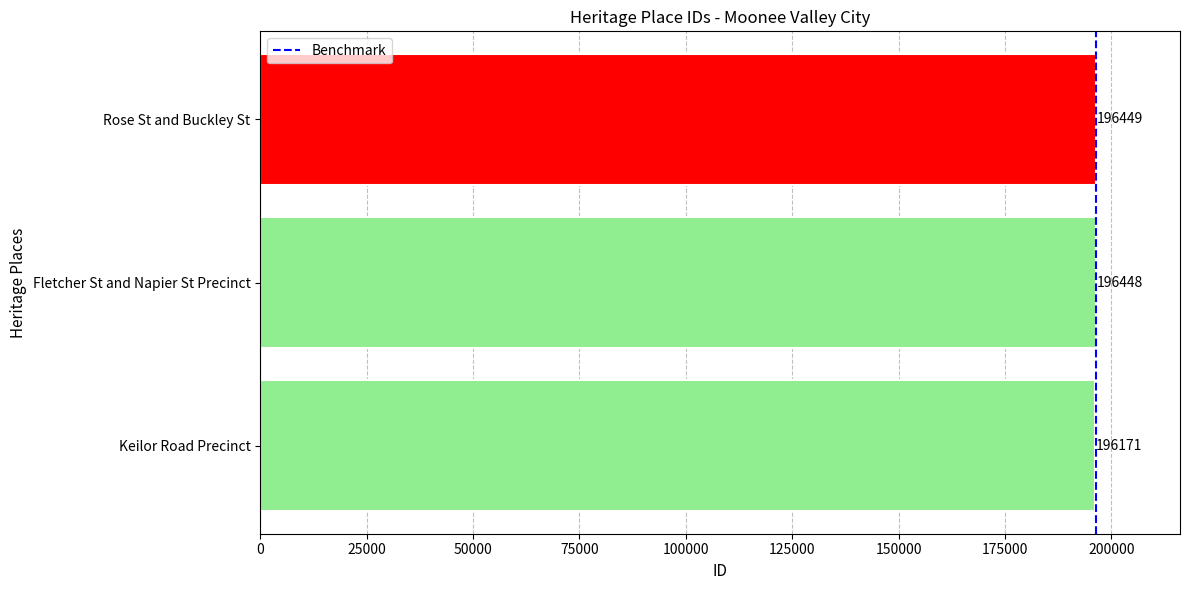

The chart shows a value of 196171 at Keilor Road Precinct. True or false?

True